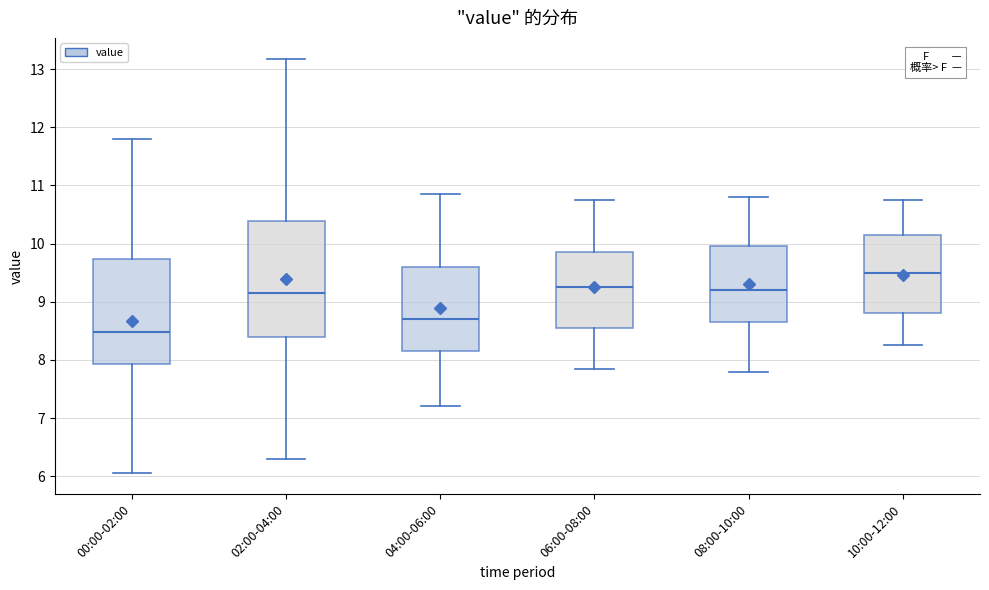

Where does the median line of the box for 10:00-12:00 sit on the y-axis? The values are not printed on the chart, so give them approximately, as read against the axis.

9.5